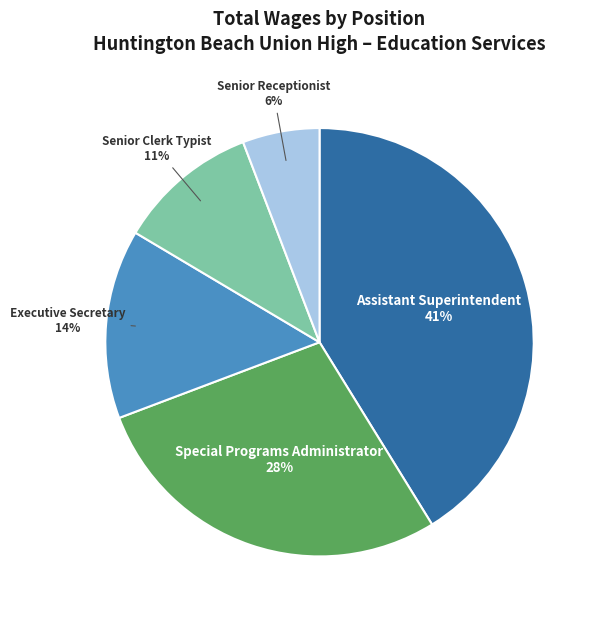

Is the sum of Assistant Superintendent and Senior Clerk Typist greater than half?

Yes